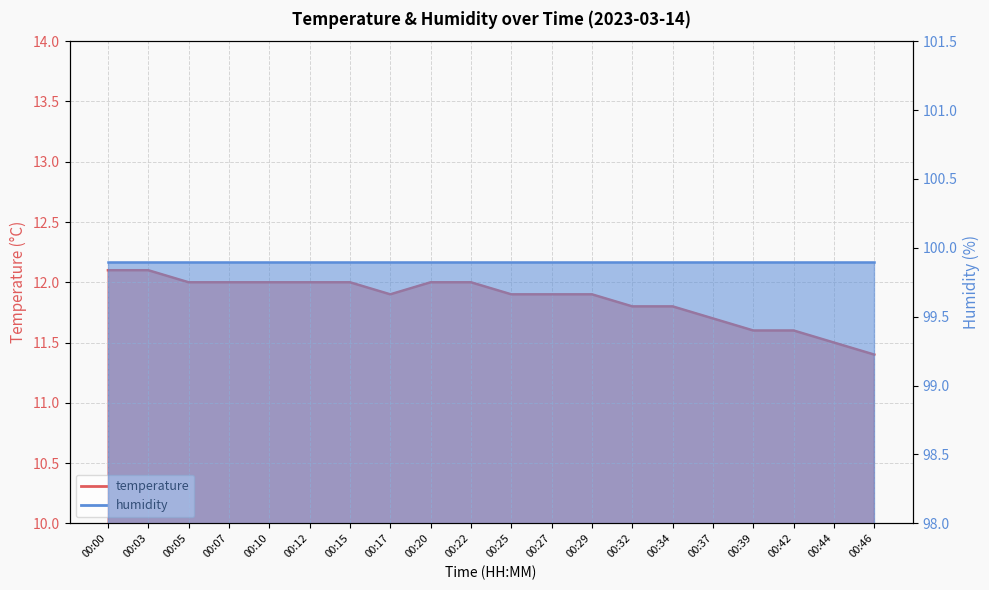

How many categories are shown in the chart?

20